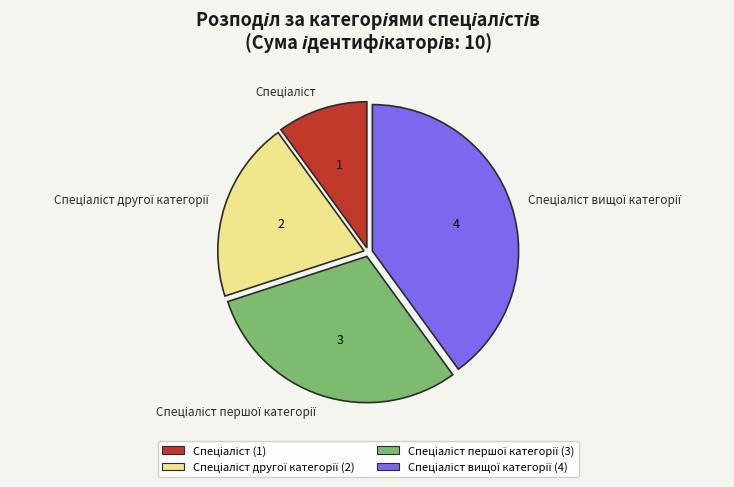

Does any single category account for the majority?

No